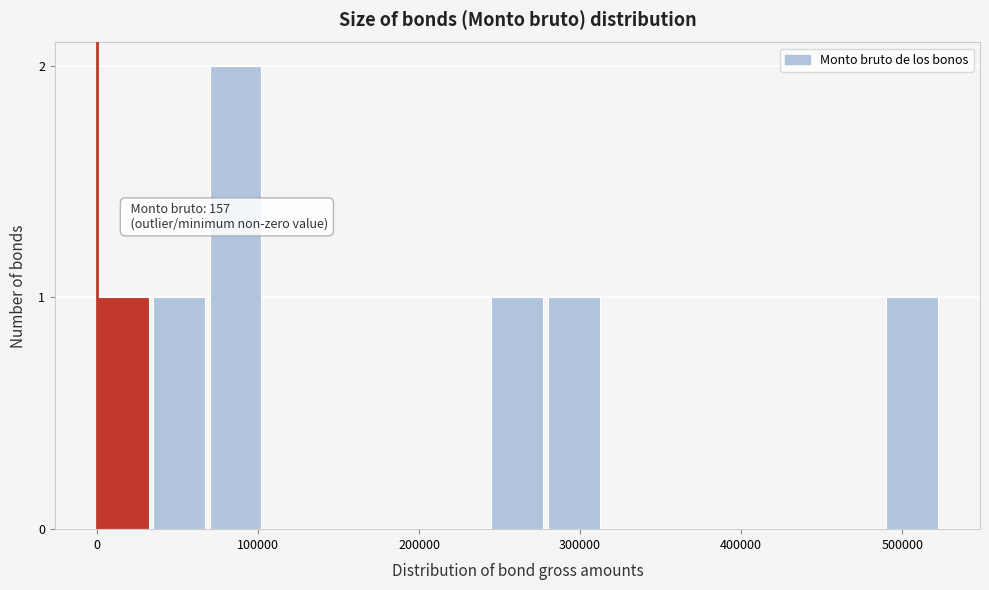

Read against the x-axis, roughly where is the centre of the tallest bar?

90000